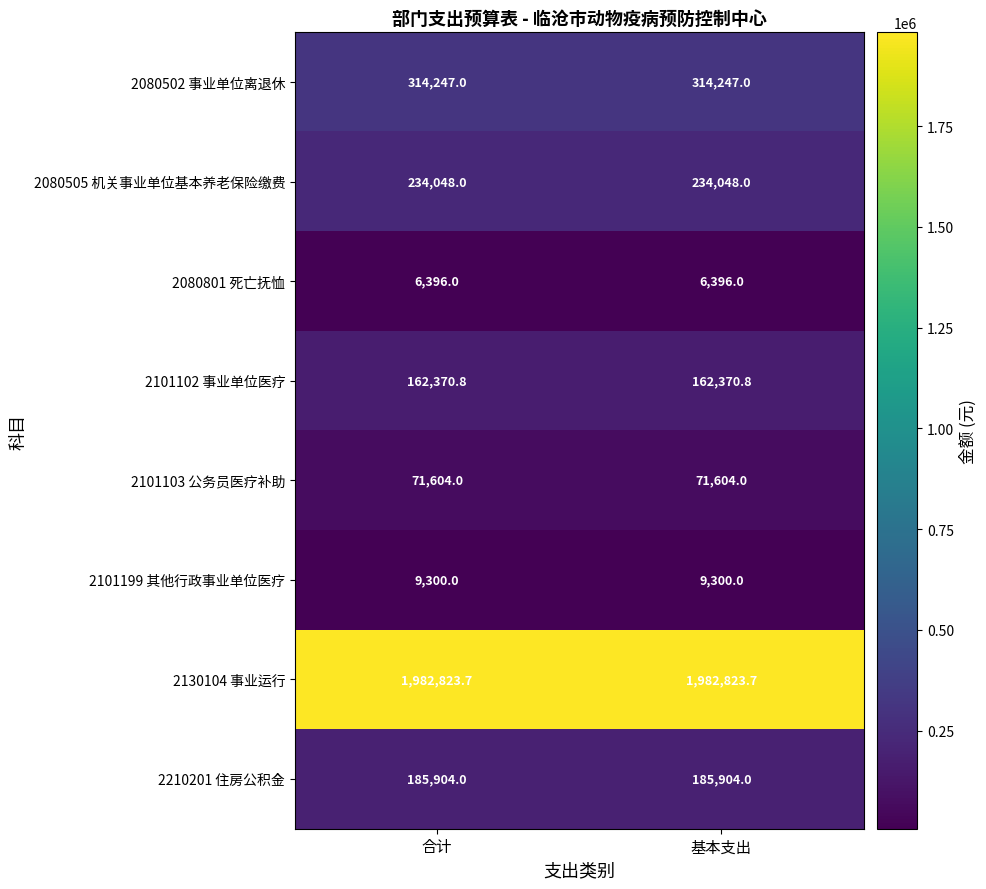

Reading left to right, what are all the values shown in this chart?

2080502 事业单位离退休: 合计=314247.0	基本支出=314247.0
2080505 机关事业单位基本养老保险缴费: 合计=234048.0	基本支出=234048.0
2080801 死亡抚恤: 合计=6396.0	基本支出=6396.0
2101102 事业单位医疗: 合计=162370.8	基本支出=162370.8
2101103 公务员医疗补助: 合计=71604.0	基本支出=71604.0
2101199 其他行政事业单位医疗: 合计=9300.0	基本支出=9300.0
2130104 事业运行: 合计=1982823.7	基本支出=1982823.7
2210201 住房公积金: 合计=185904.0	基本支出=185904.0